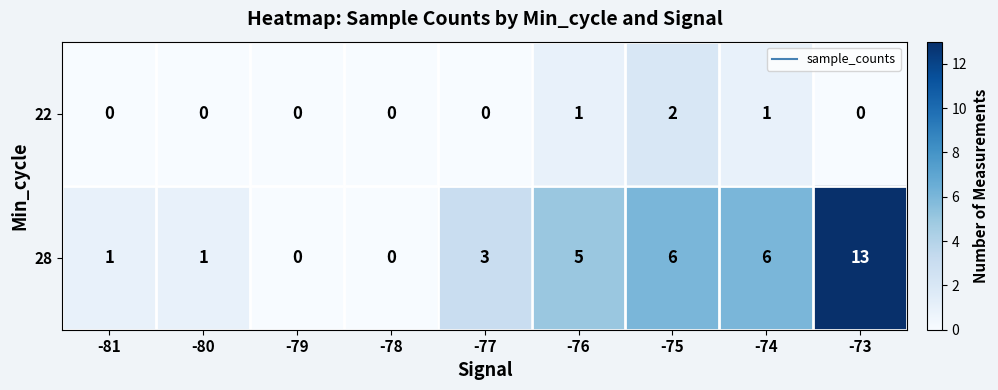

Which series changed the most between -75 and -74?

22